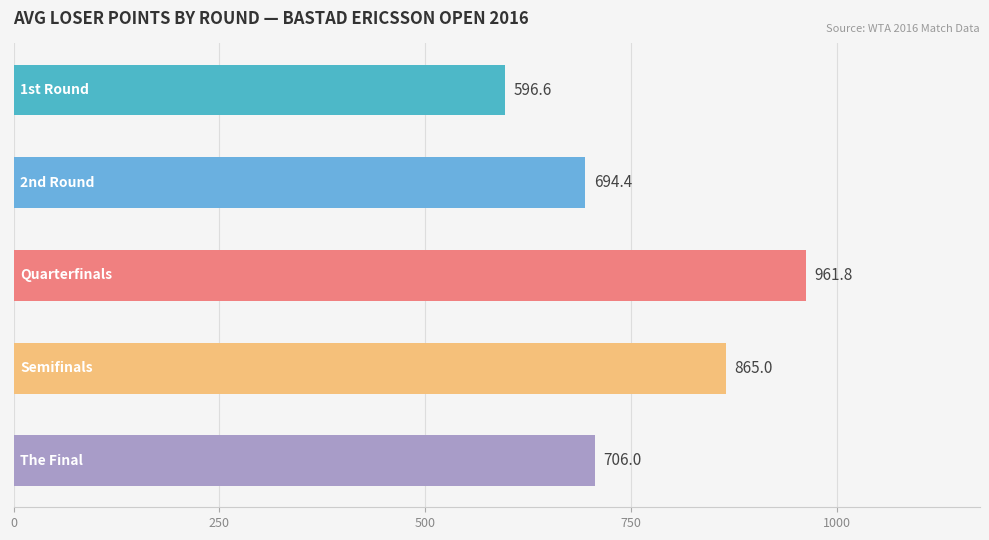

How many data points does each series have?

5